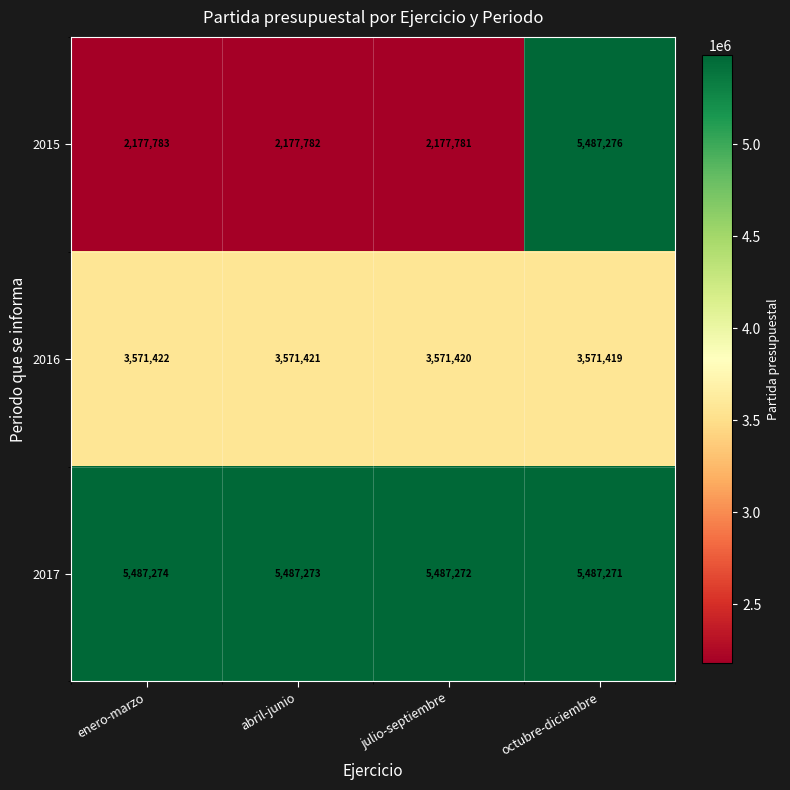

At how many categories does at least one series exceed 2257034?

4